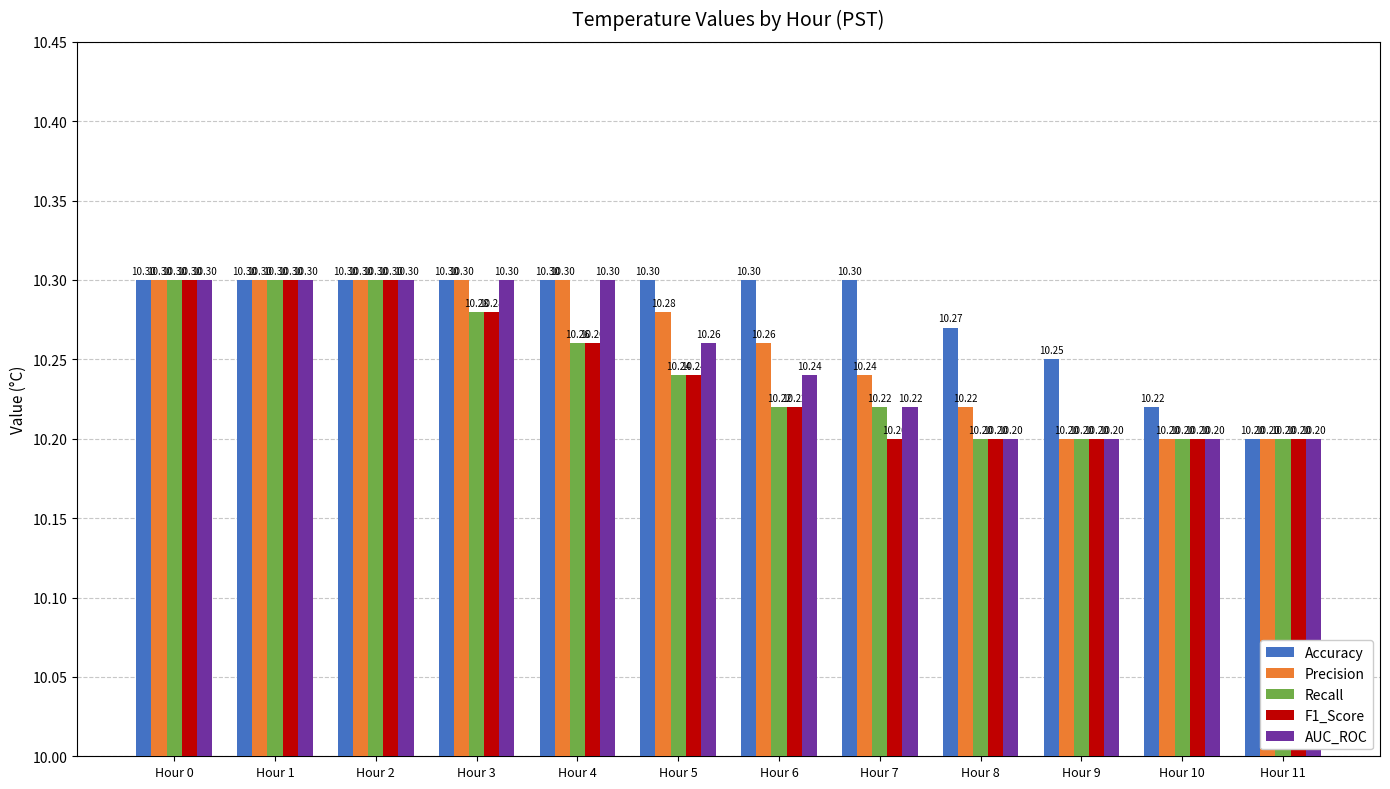

What is the sum of all Recall values?

122.9